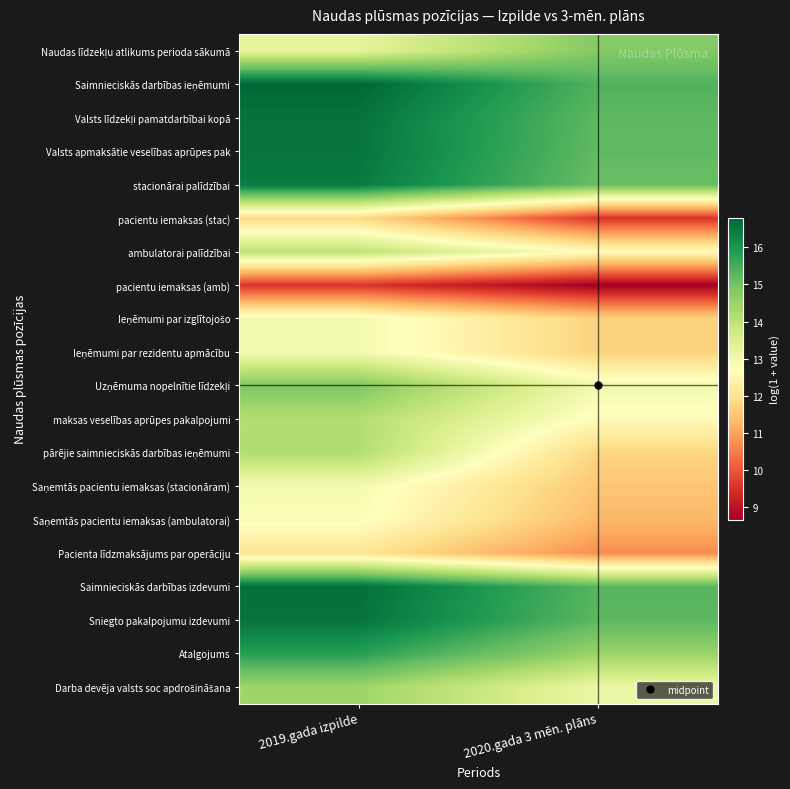

Which has a higher value, 2019.gada izpilde or 2020.gada 3 mēn. plāns?

2020.gada 3 mēn. plāns